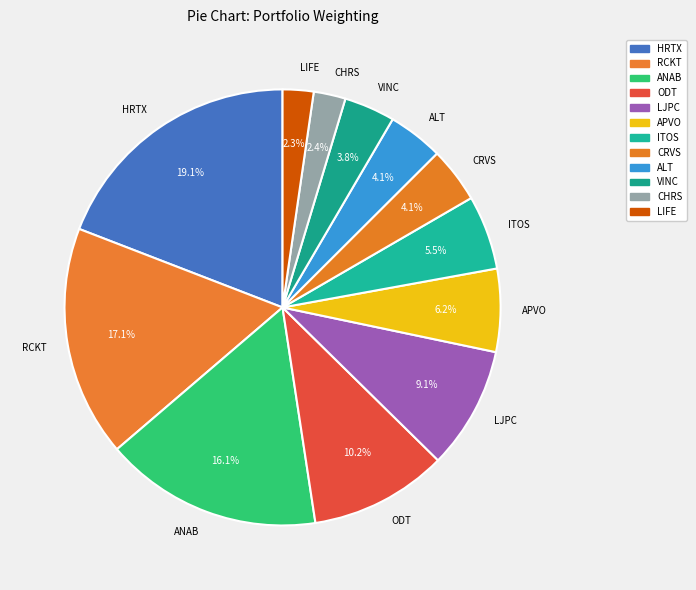

Which category has the biggest portion of the pie?

HRTX